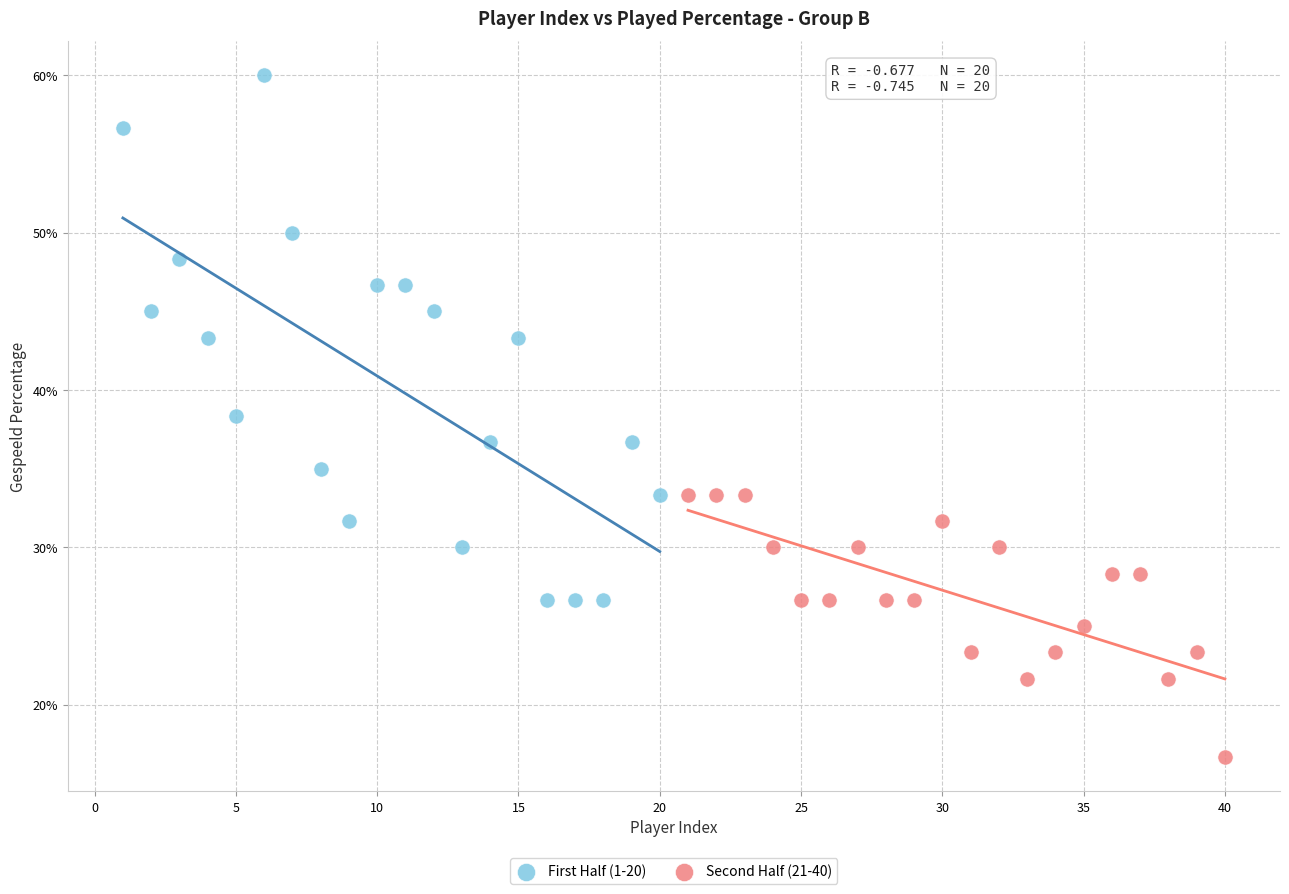

Which series has the widest spread of Y values?

First Half (1-20)